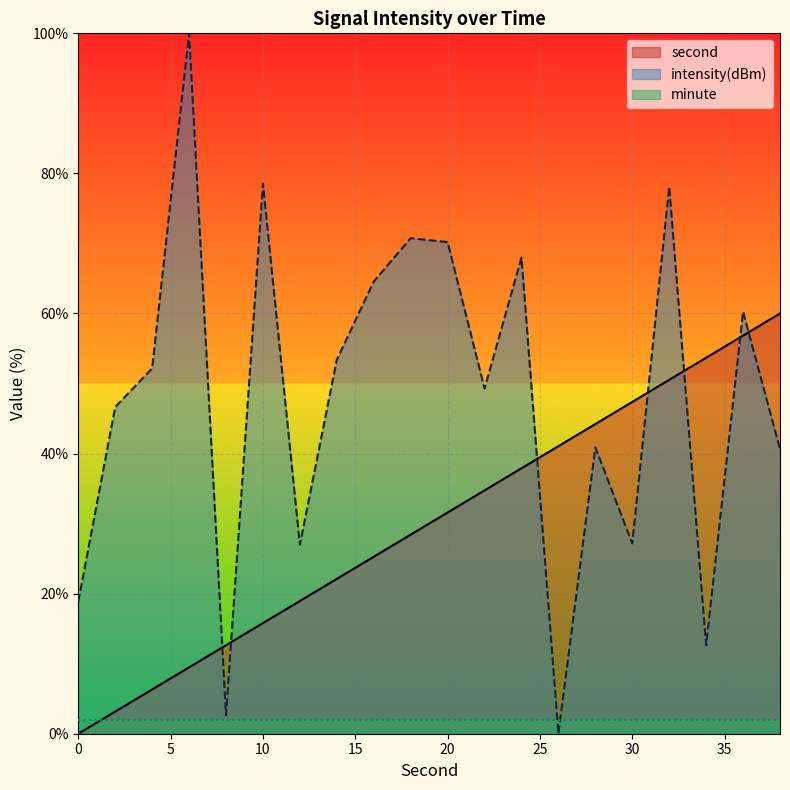

True or false: second and intensity(dBm) intersect in this chart.

True